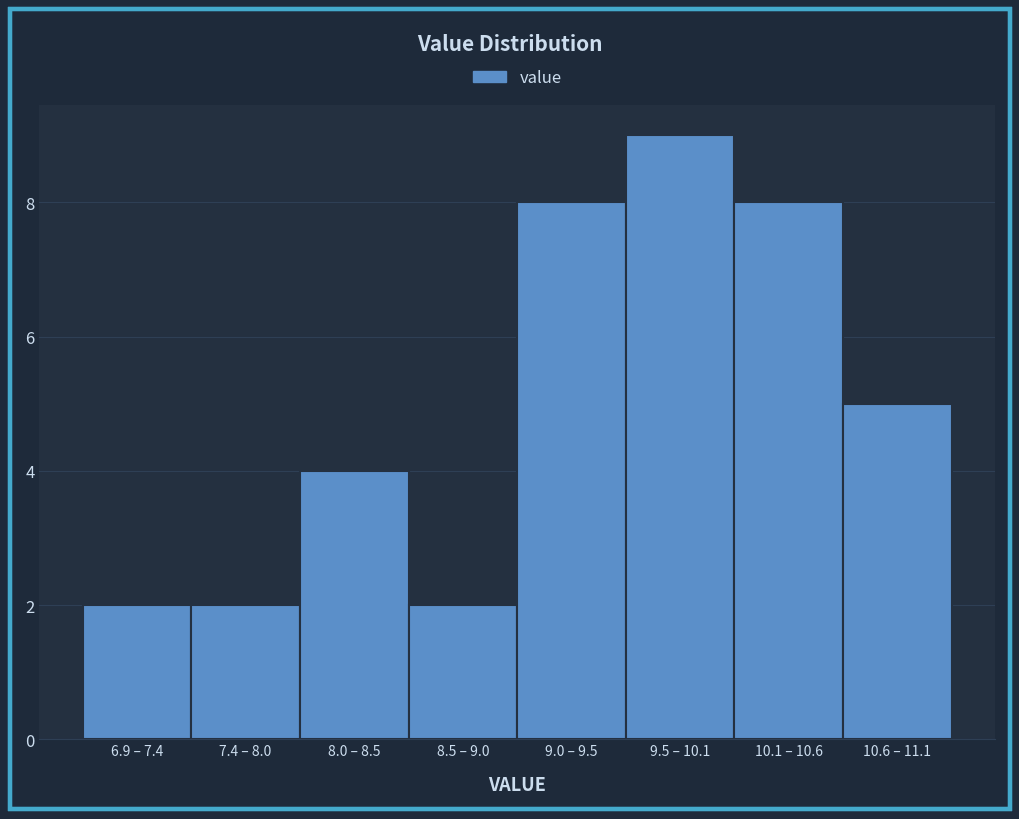

Reading left to right, what are all the values shown in this chart?

6.9 – 7.4=2	7.4 – 8.0=2	8.0 – 8.5=4	8.5 – 9.0=2	9.0 – 9.5=8	9.5 – 10.1=9	10.1 – 10.6=8	10.6 – 11.1=5